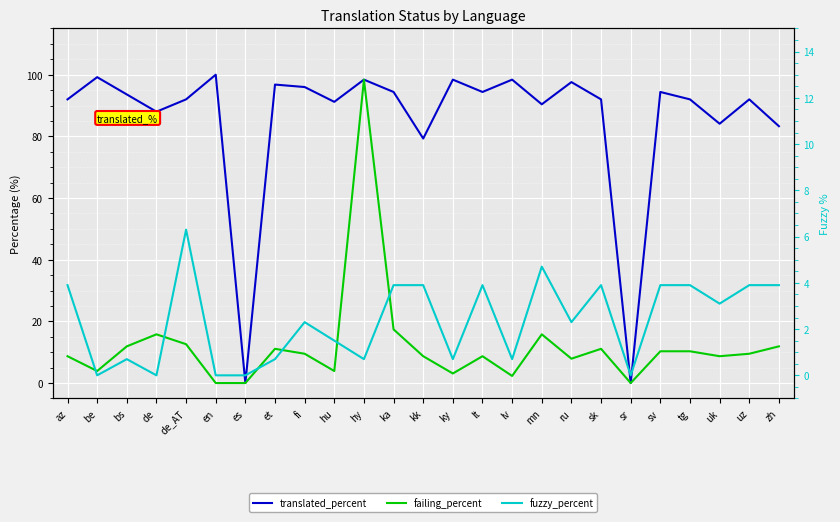

In failing_percent, how many points are higher than both neighbors (excluding endpoints)?

6